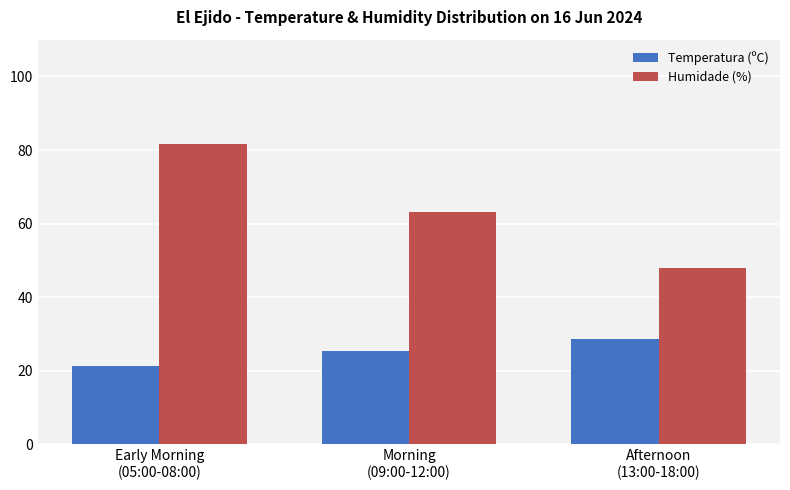

What is the total value across all series at Morning
(09:00-12:00)?

88.5